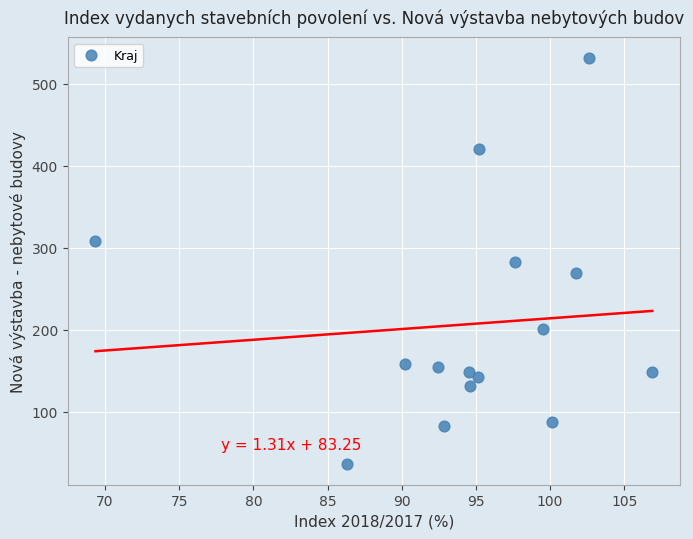

What is the range of Y values (max minus min)?

496